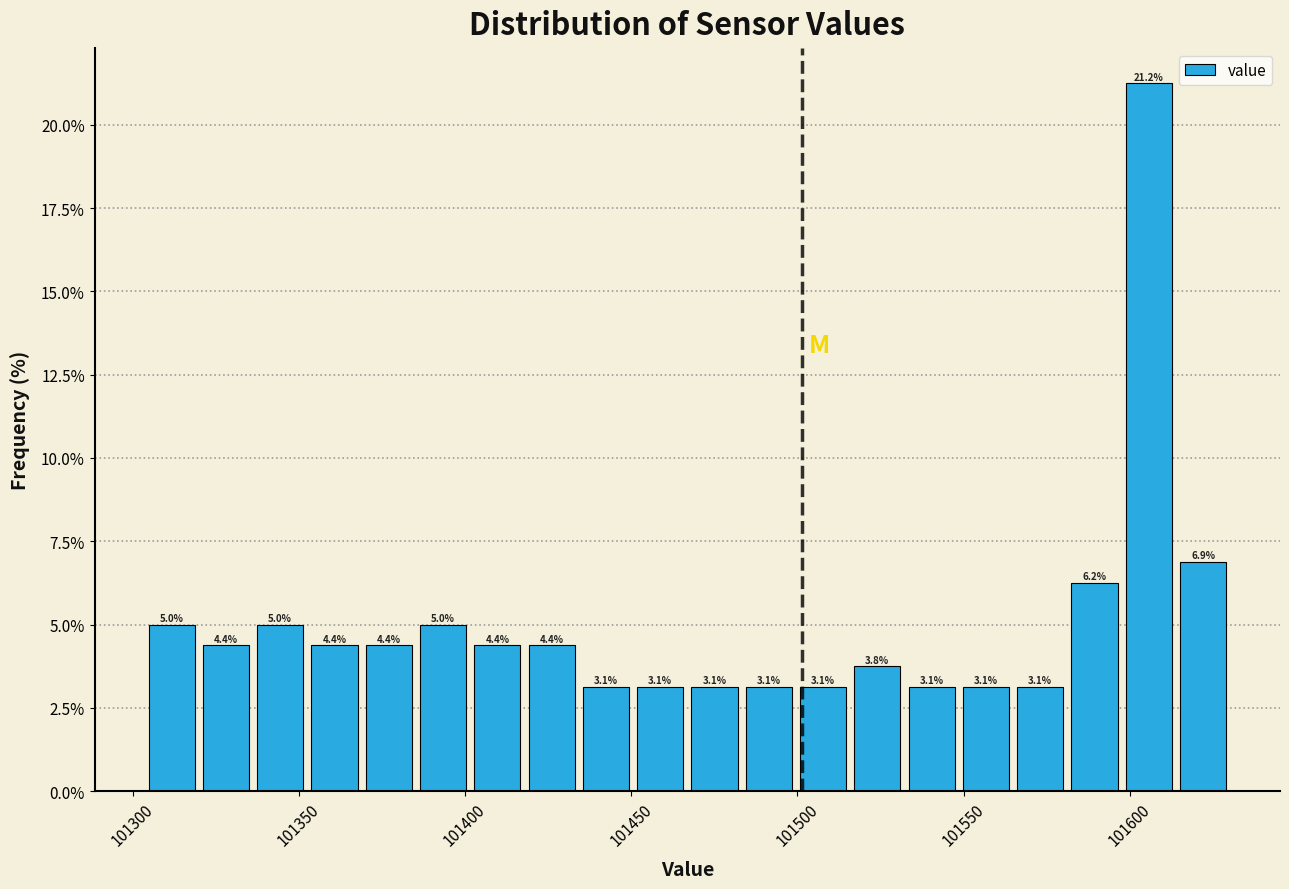

Read against the x-axis, roughly where is the centre of the tallest bar?

101605